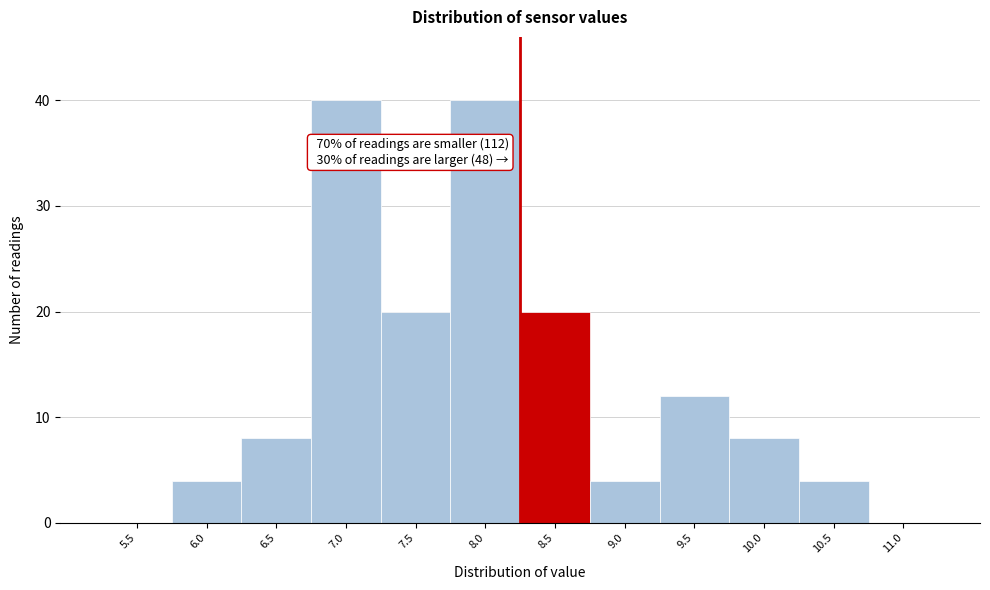

Reading left to right, extract all data points from this chart.

5.5=0	6.0=4	6.5=8	7.0=40	7.5=20	8.0=40	8.5=20	9.0=4	9.5=12	10.0=8	10.5=4	11.0=0